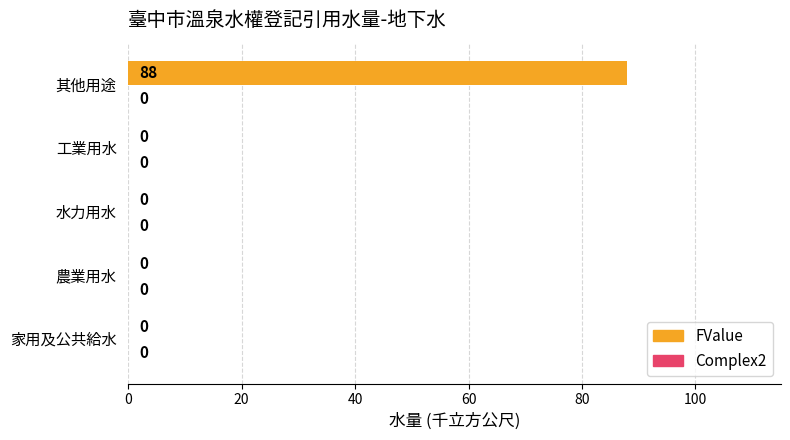

What is the greatest value displayed?

88